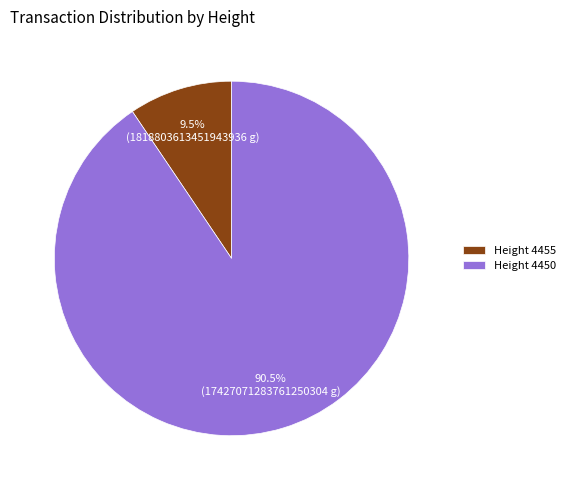

What is the largest slice in the pie chart?

Height 4450